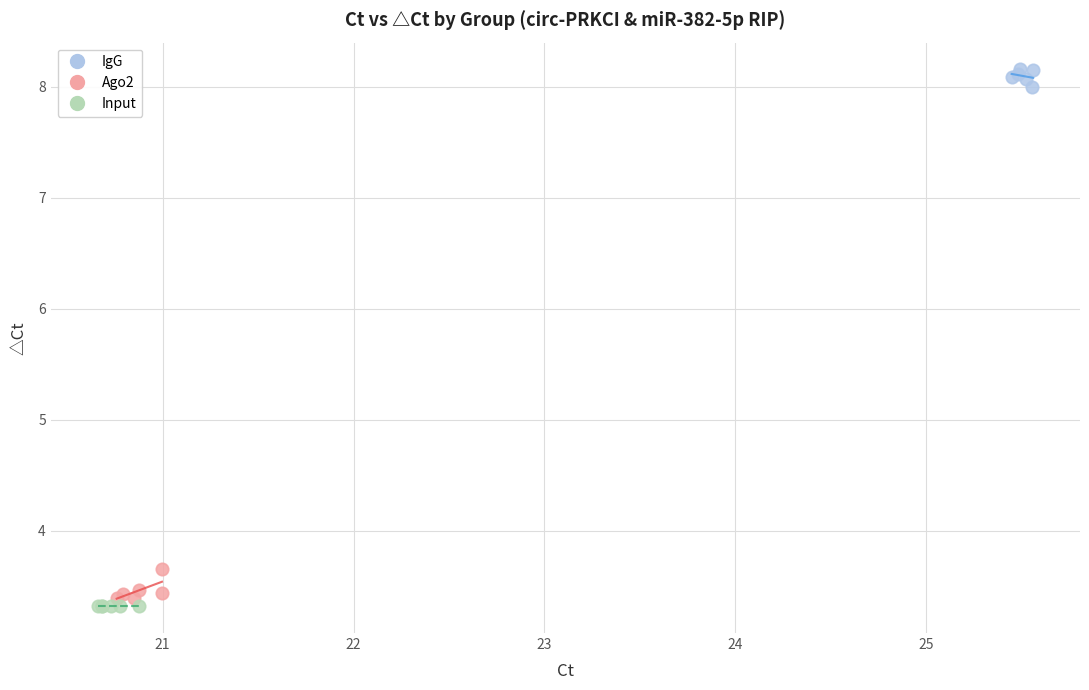

Which series contains the highest Y value?

IgG